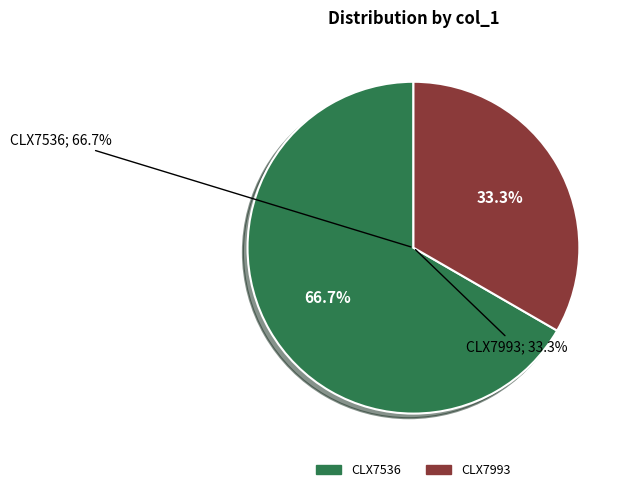

Rank the categories by value from lowest to highest.

CLX7993, CLX7536